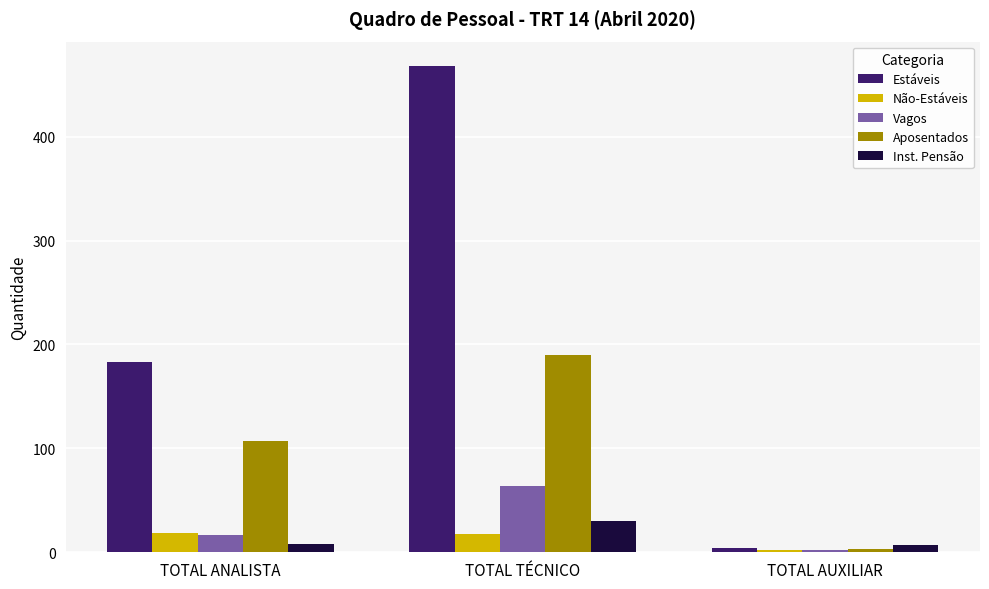

Which series has the largest total across all categories?

Estáveis